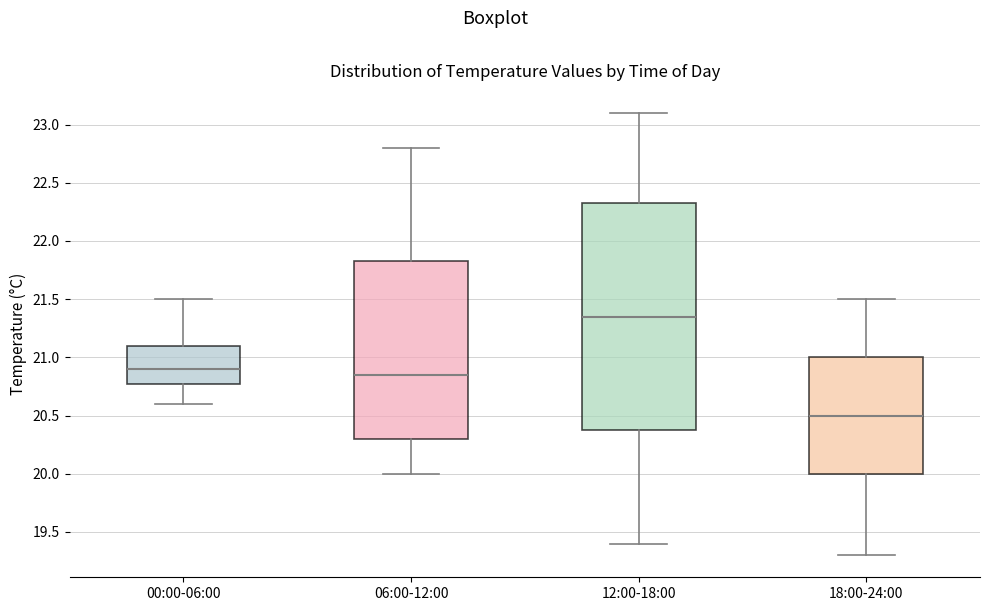

Reading left to right, read every box against the y-axis: the position of its median line, the range the box covers, and the ends of its whiskers. The values are not printed on the chart, so give them approximately, as read against the axis.

00:00-06:00: median 20.90, box 20.80 to 21.10, whiskers 20.60 to 21.50
06:00-12:00: median 20.85, box 20.30 to 21.85, whiskers 20.00 to 22.80
12:00-18:00: median 21.35, box 20.40 to 22.35, whiskers 19.40 to 23.10
18:00-24:00: median 20.50, box 20.00 to 21.00, whiskers 19.30 to 21.50